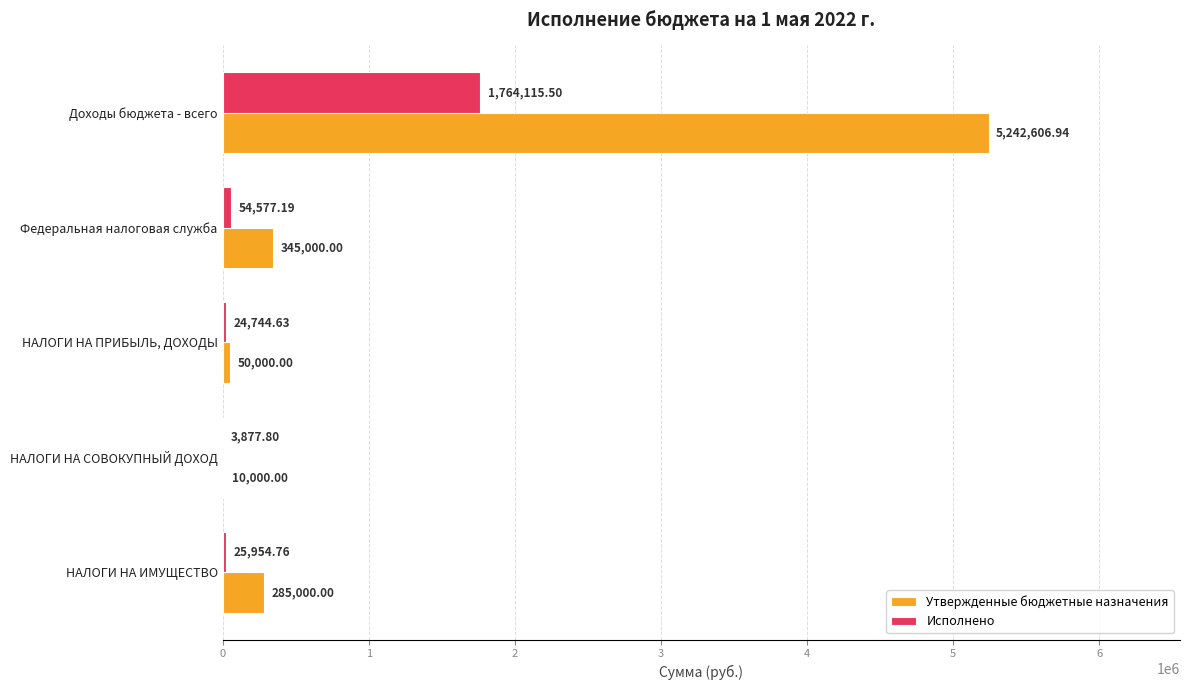

Is the value of Утвержденные бюджетные назначения at НАЛОГИ НА СОВОКУПНЫЙ ДОХОД greater than the value of Исполнено at Федеральная налоговая служба?

No